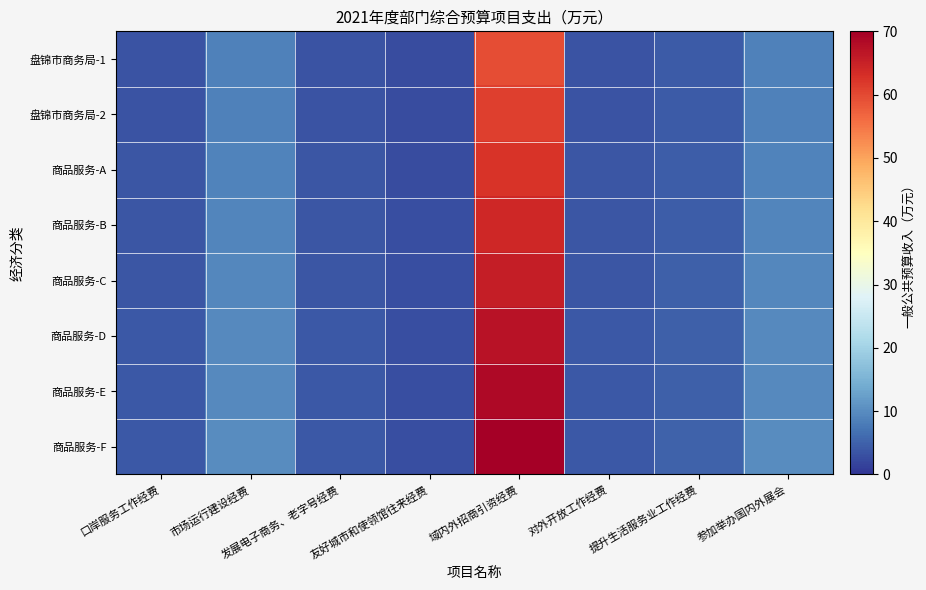

How many data points does each series have?

8